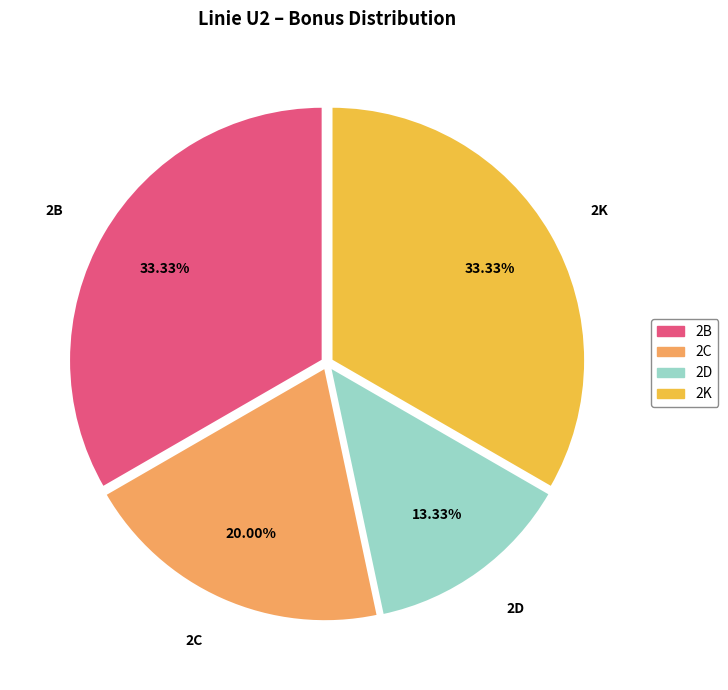

What is the ratio of the value at 2C to the value at 2D?

1.5